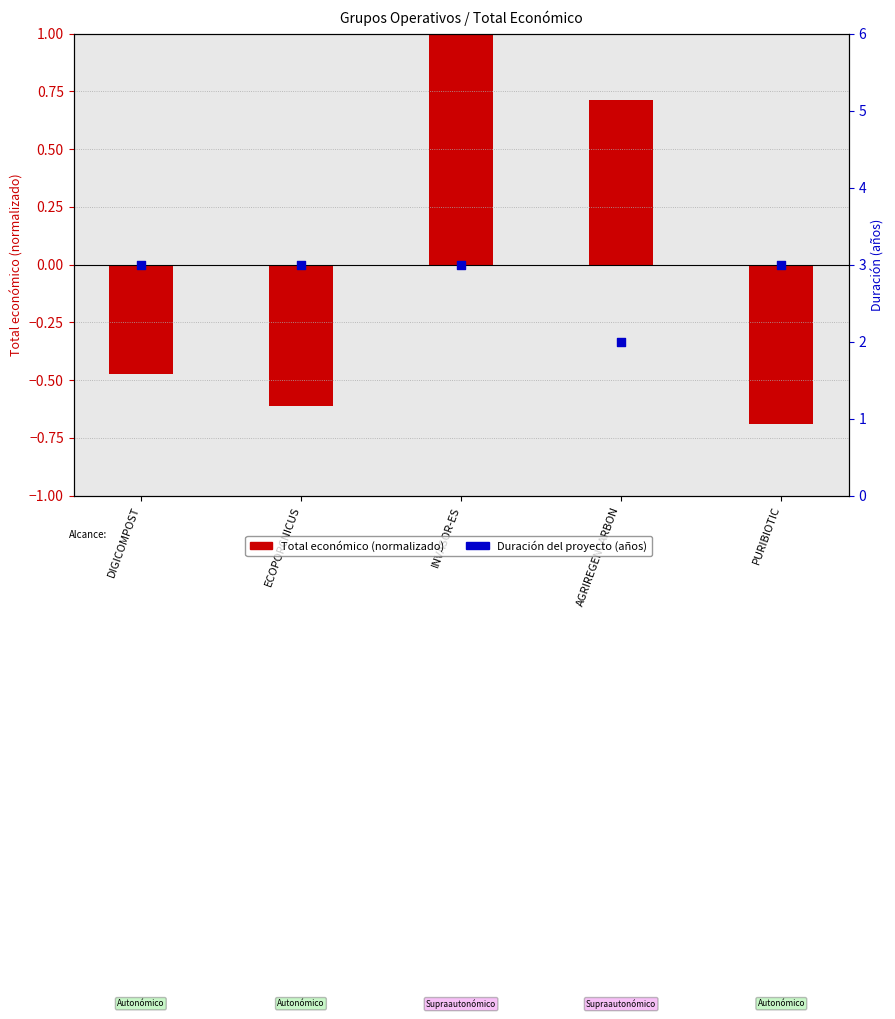

Which series has the largest Y range (max minus min)?

Total económico (normalizado)